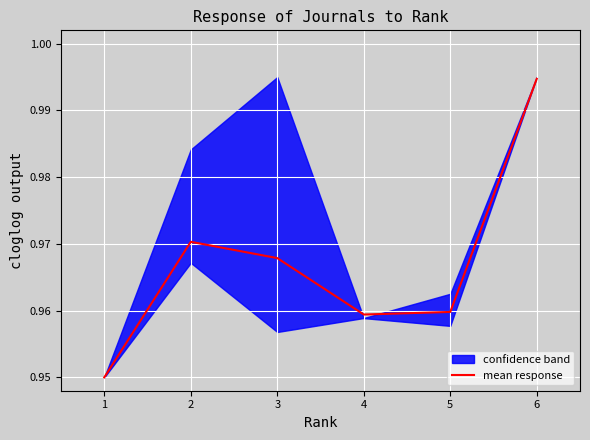

The value of mean response at 2 is 0.5. True or false?

False